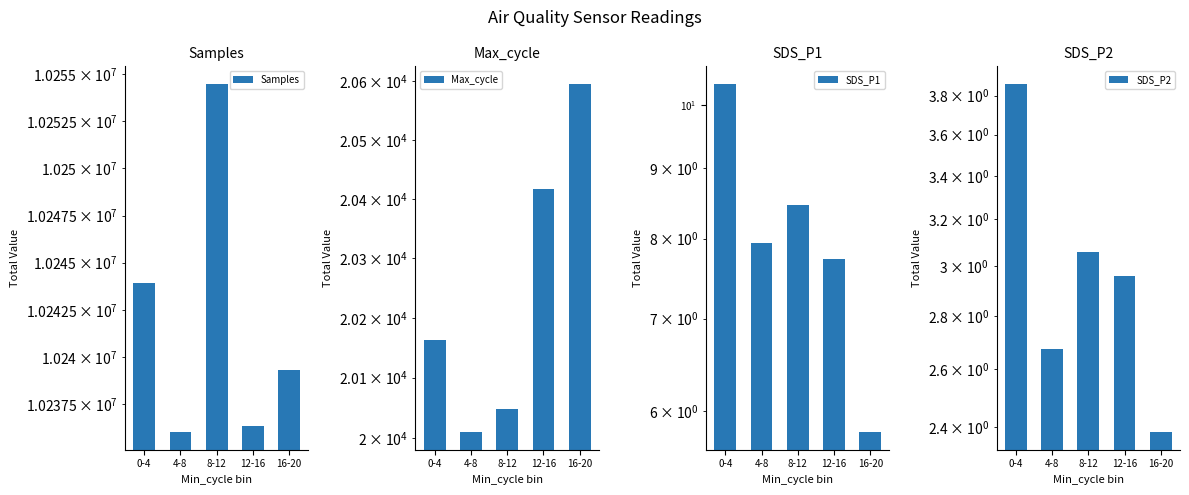

Where is SDS_P2 nearest to the value 3?

12-16